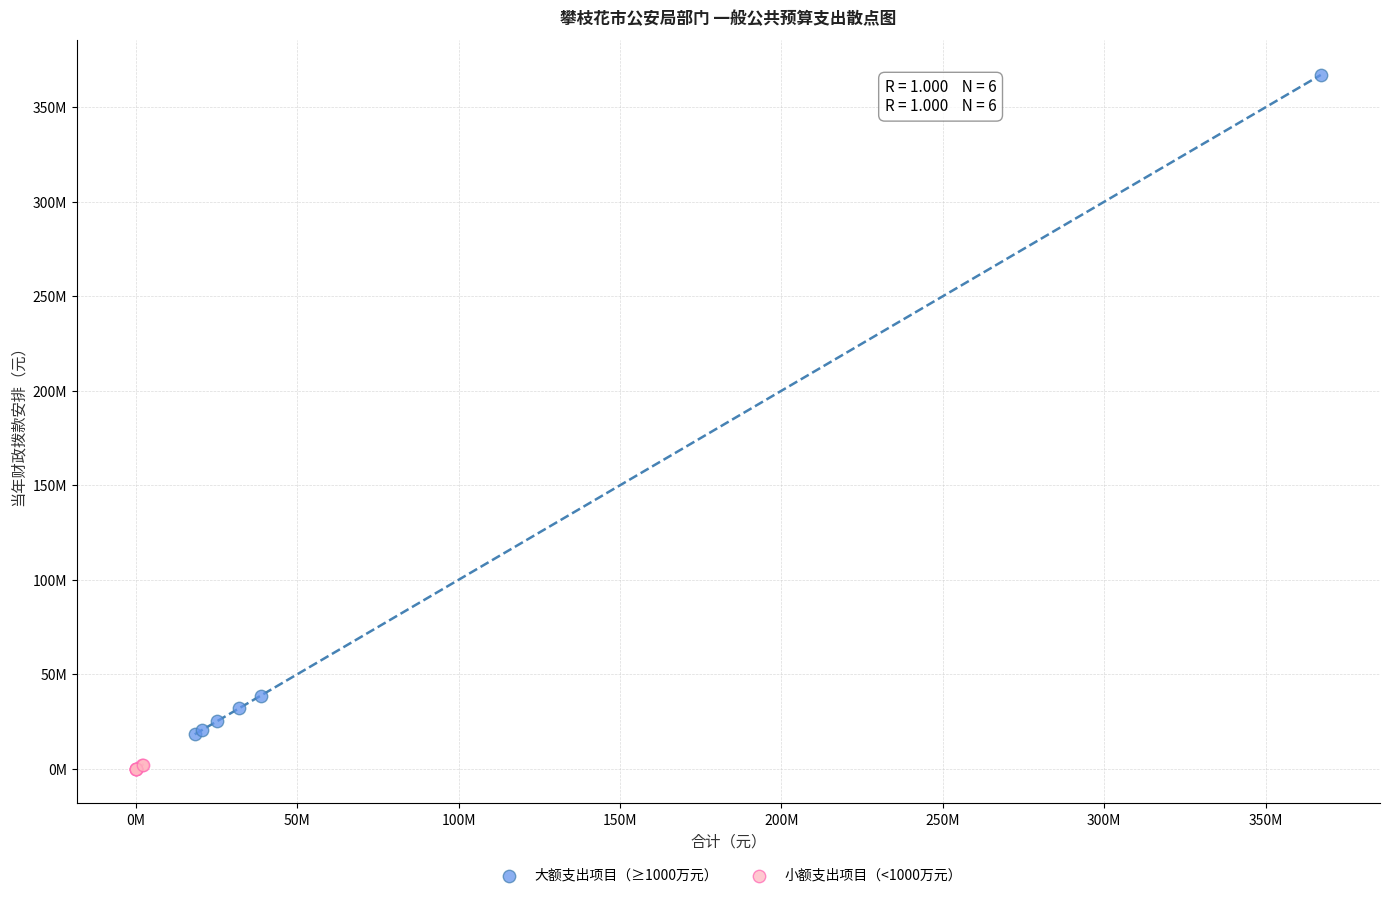

Which series has the widest spread of Y values?

大额支出项目（≥1000万元）